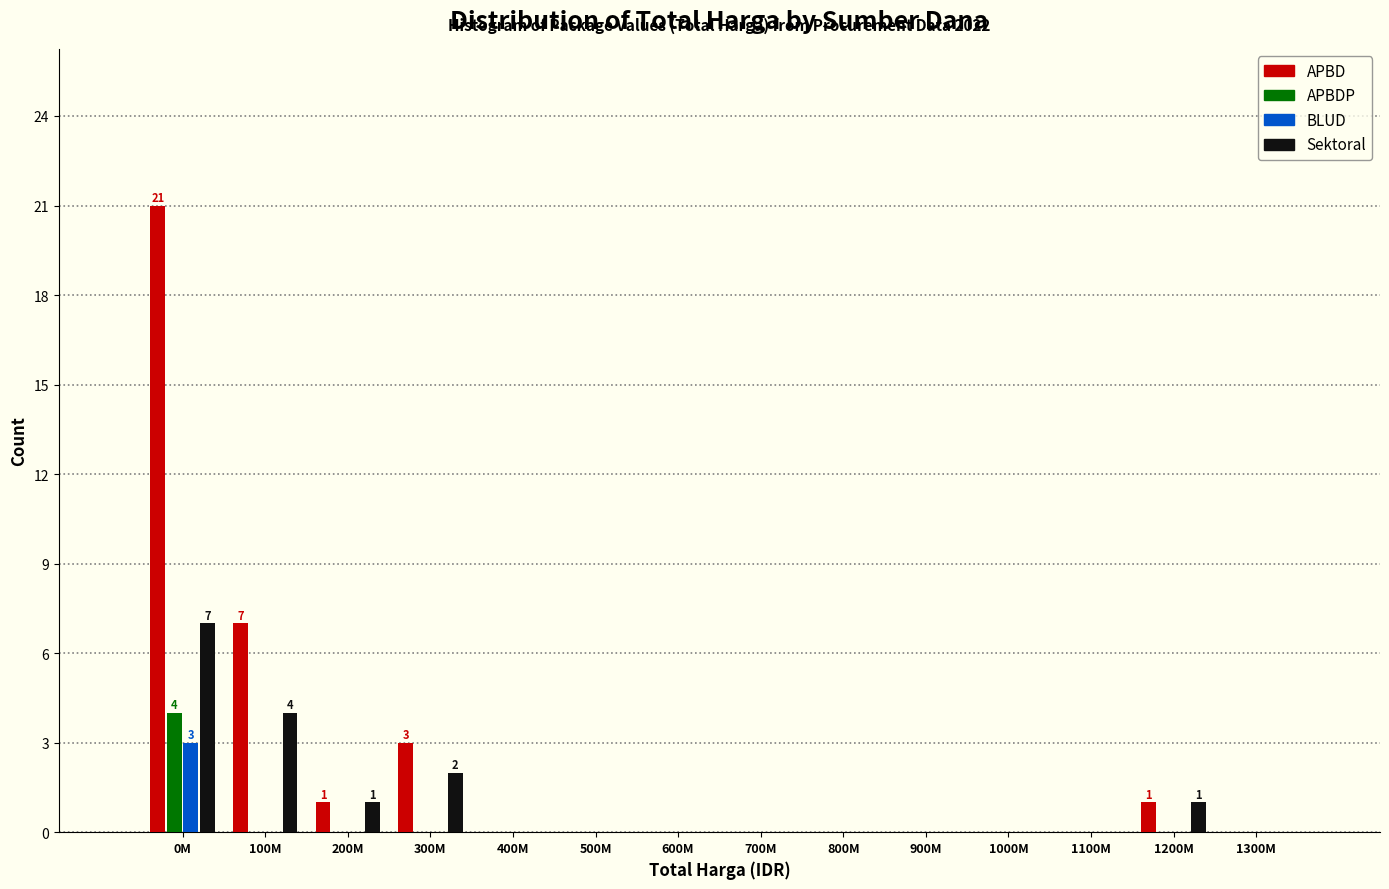

Which category has the highest value in the APBD series?

0M